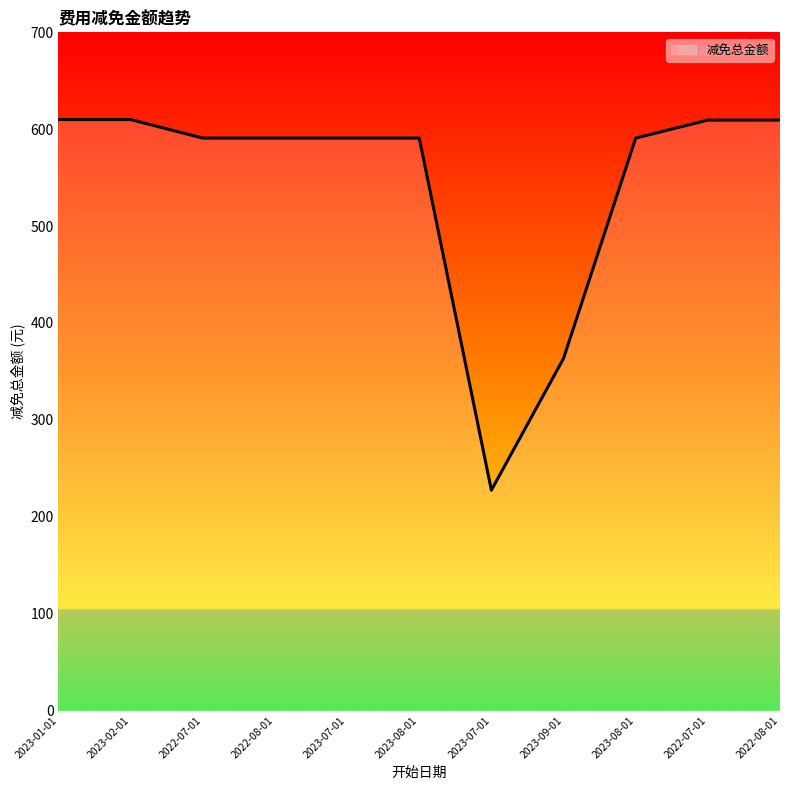

What is the difference between the second highest and second lowest values?

246.5